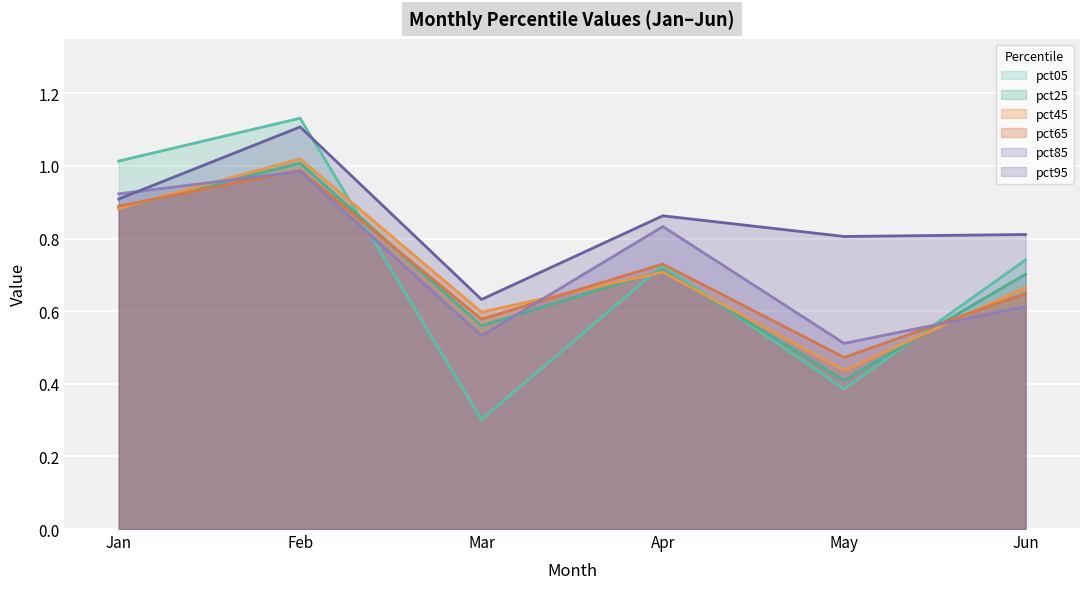

What is the sum of the pct45 values at Mar and May?

1.0